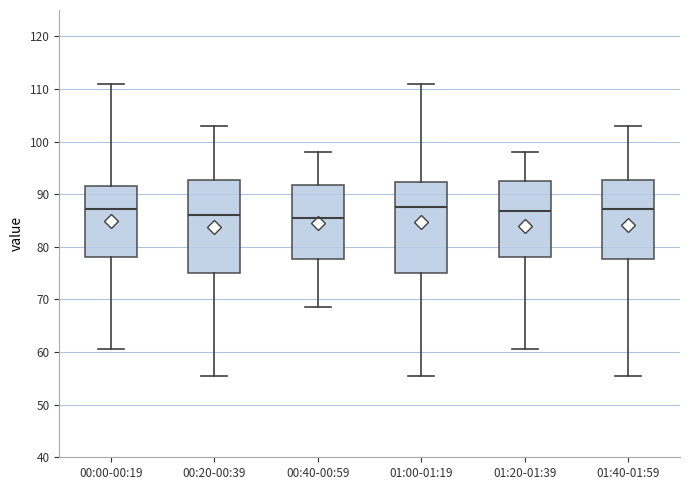

Reading left to right, read every box against the y-axis: the position of its median line, the range the box covers, and the ends of its whiskers. The values are not printed on the chart, so give them approximately, as read against the axis.

00:00-00:19: median 87, box 78 to 92, whiskers 61 to 111
00:20-00:39: median 86, box 75 to 93, whiskers 56 to 103
00:40-00:59: median 86, box 78 to 92, whiskers 69 to 98
01:00-01:19: median 88, box 75 to 92, whiskers 56 to 111
01:20-01:39: median 87, box 78 to 93, whiskers 61 to 98
01:40-01:59: median 87, box 78 to 93, whiskers 56 to 103